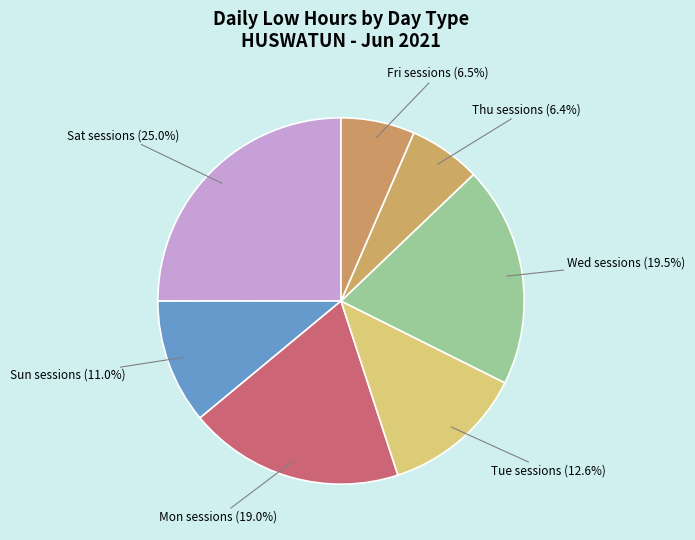

What is the largest slice in the pie chart?

Sat sessions